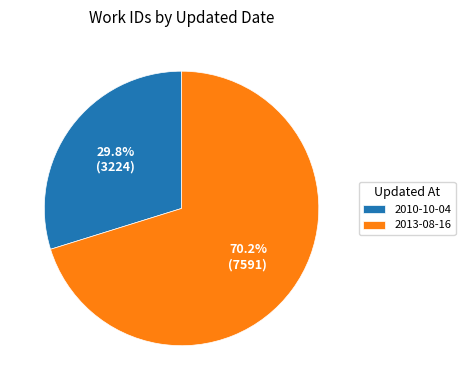

Does 2013-08-16 represent more than half of the total?

Yes